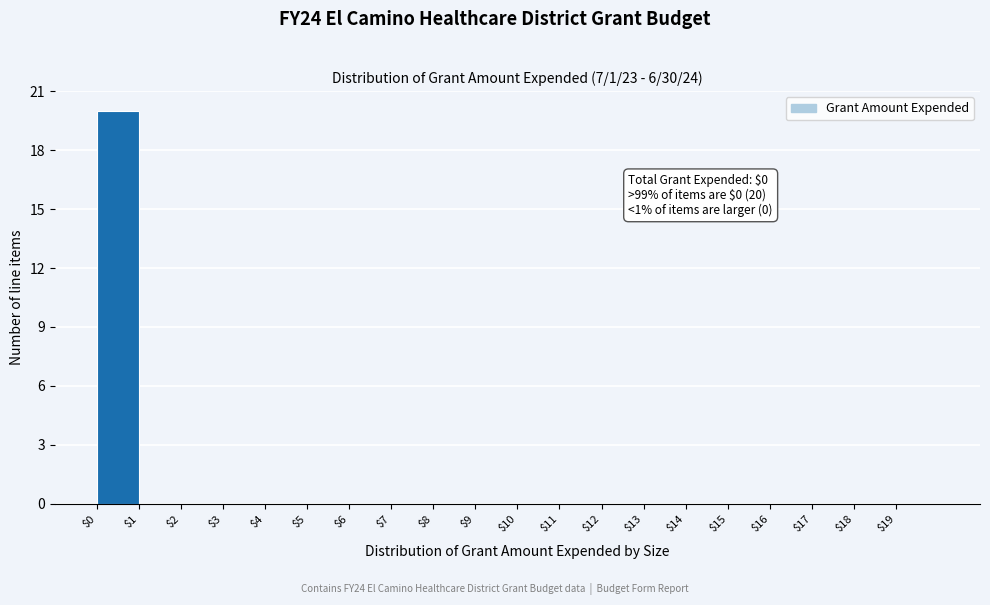

Over which range of the x-axis is the bar tallest?

0 to 1